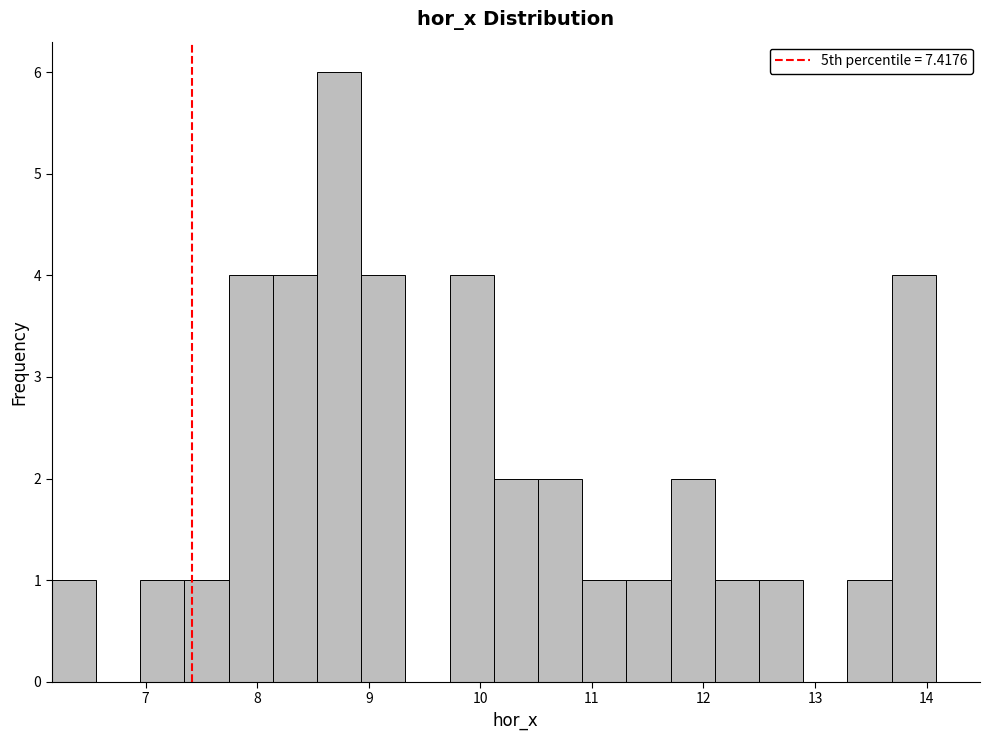

Read against the x-axis, roughly where is the centre of the tallest bar?

8.7